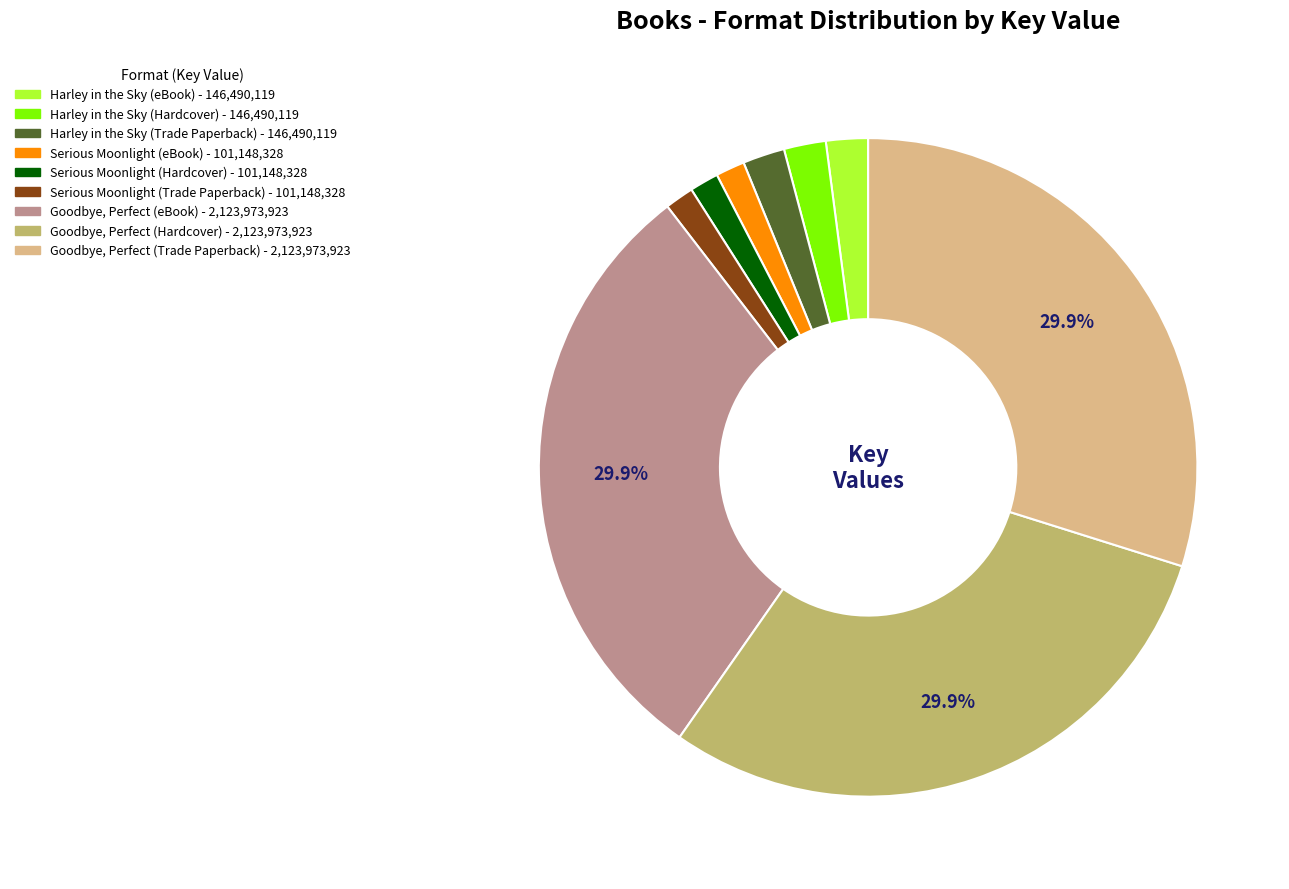

Is it true that Harley in the Sky (eBook) is 2% of the pie?

True